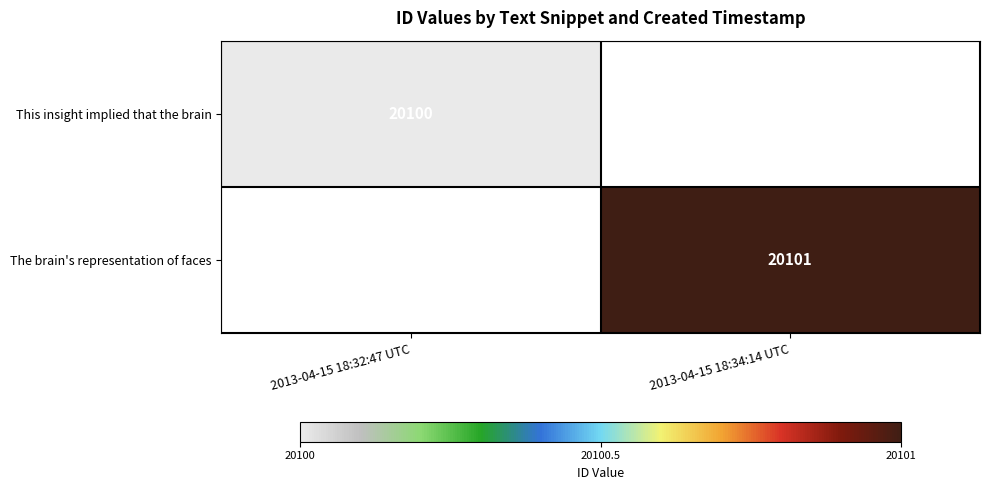

Is it true that This insight implied that the brain equals 28356 at 2013-04-15 18:32:47 UTC?

False